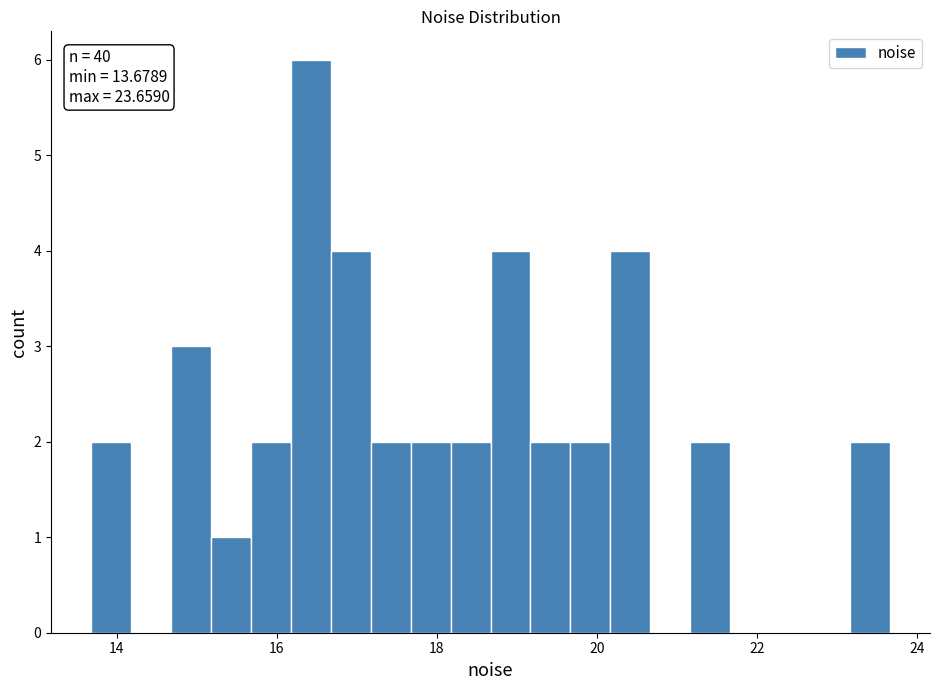

Read against the x-axis, roughly where is the centre of the tallest bar?

16.4